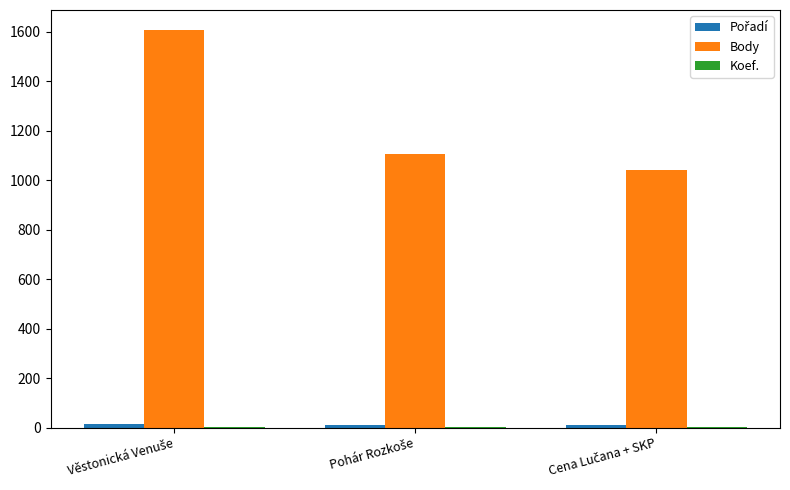

What is the sum of all Body values?

3759